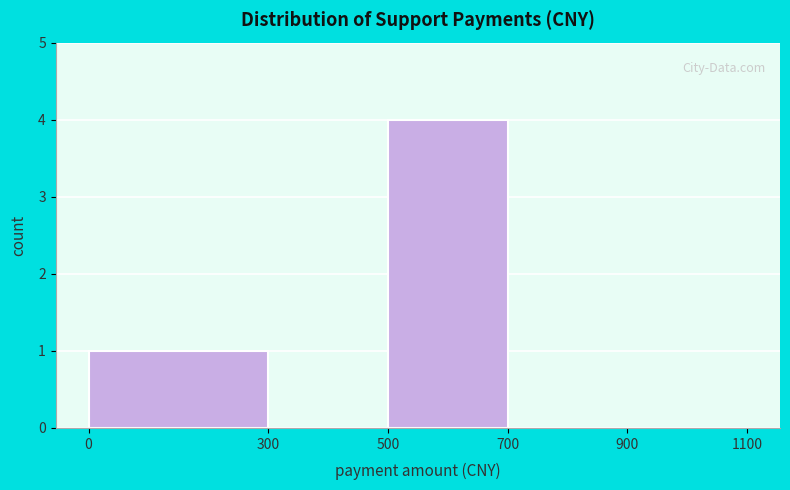

Reading left to right, transcribe this chart: for each bar, give the range it covers on the x-axis and its height. The values are not printed on the chart, so give them approximately, as read against the axis.

0 to 300: 1
300 to 500: 0
500 to 700: 4
700 to 900: 0
900 to 1100: 0